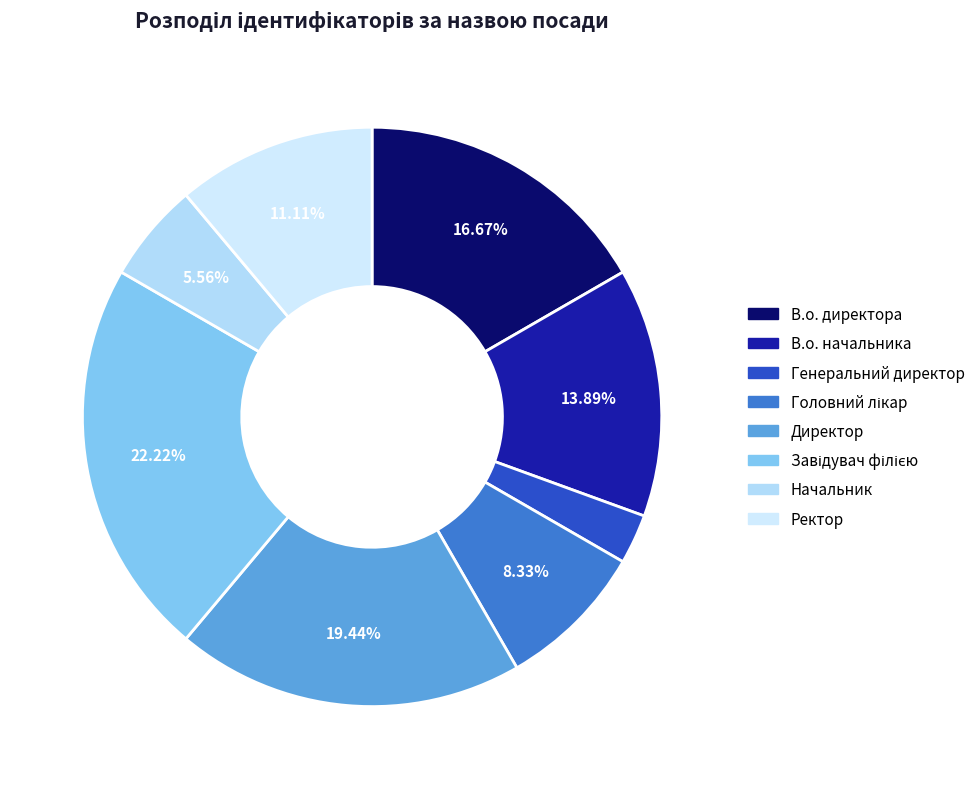

To the nearest percent, what is the difference between the Завідувач філією and Директор slice percentages?

3%